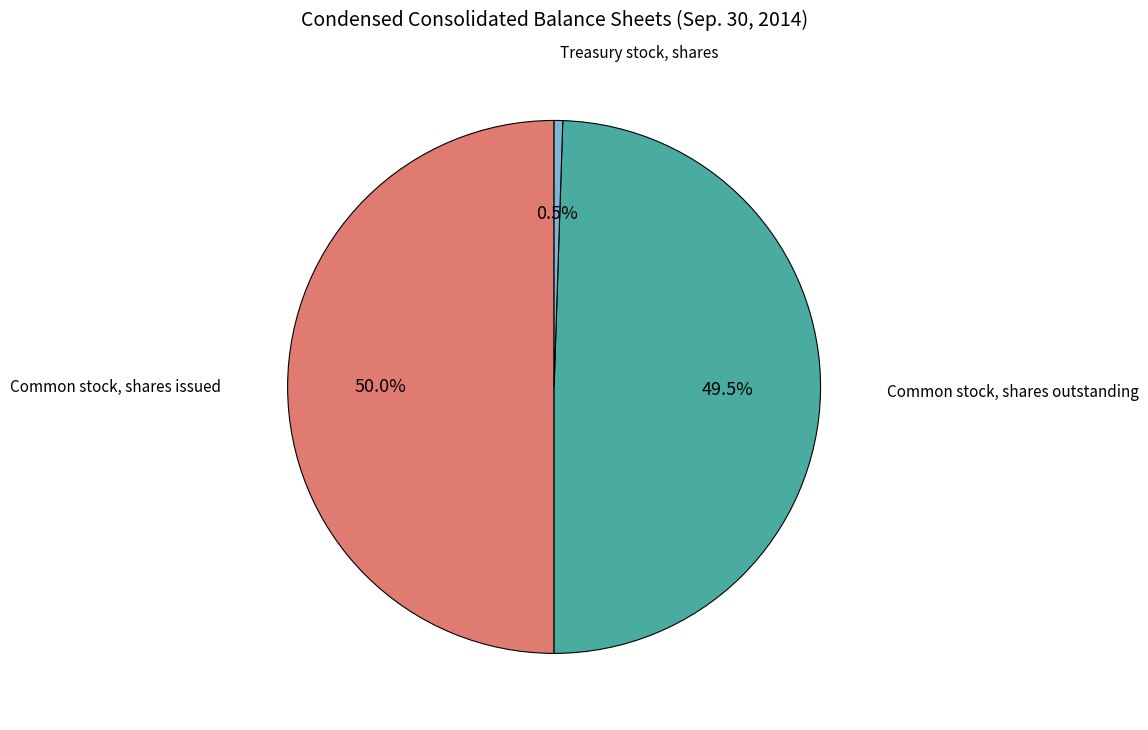

Between Common stock, shares issued and Treasury stock, shares, which is larger?

Common stock, shares issued